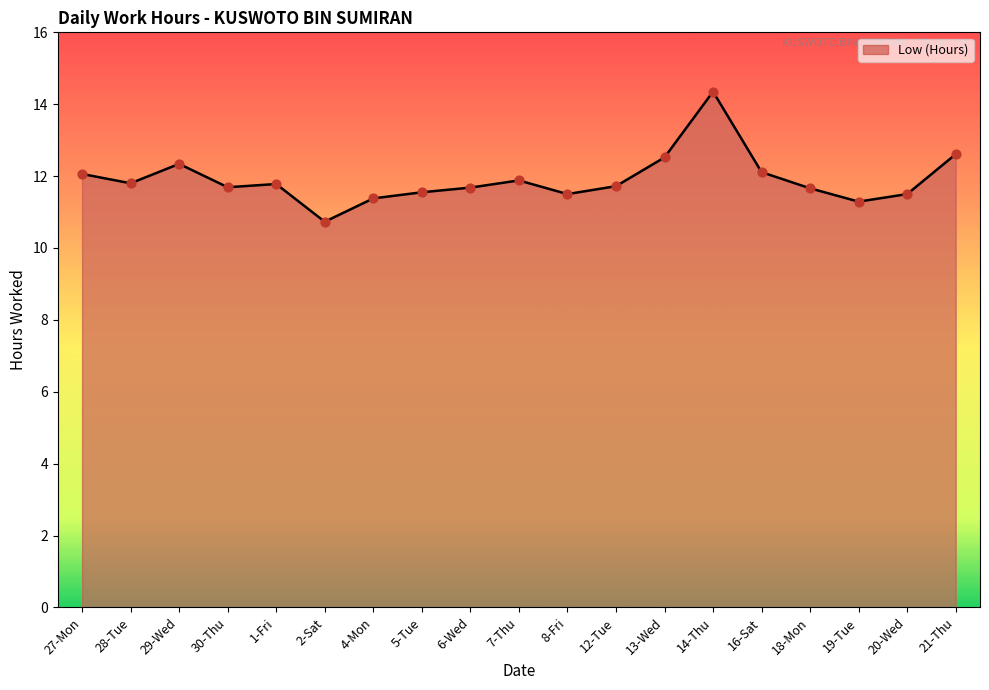

What is the ratio of the value at 27-Mon to the value at 19-Tue?

1.1